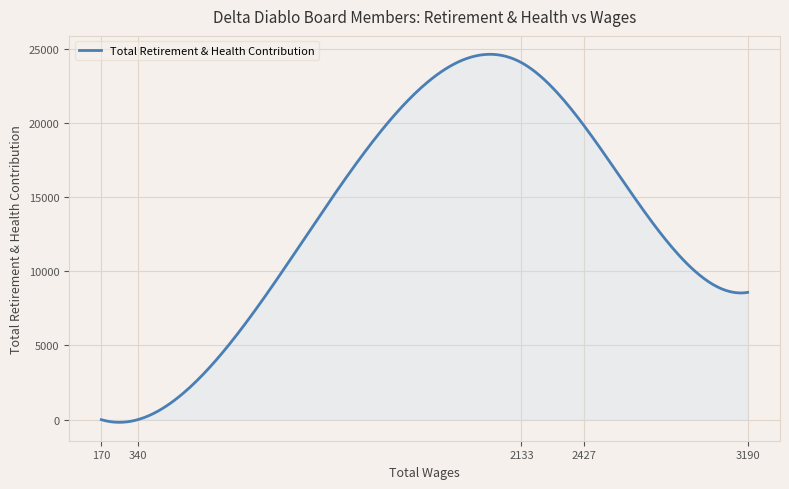

What is the difference between the maximum and minimum values?

24804.2